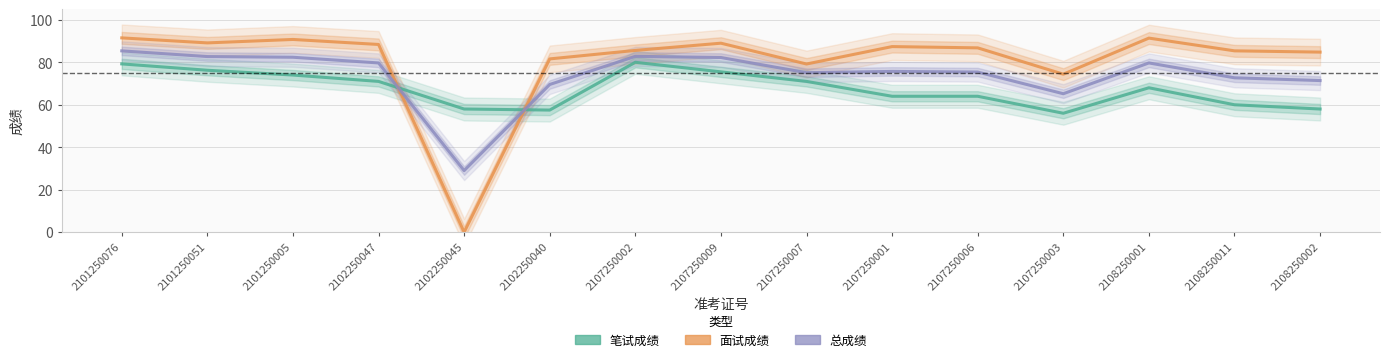

What position from the left is 2107250009?

8